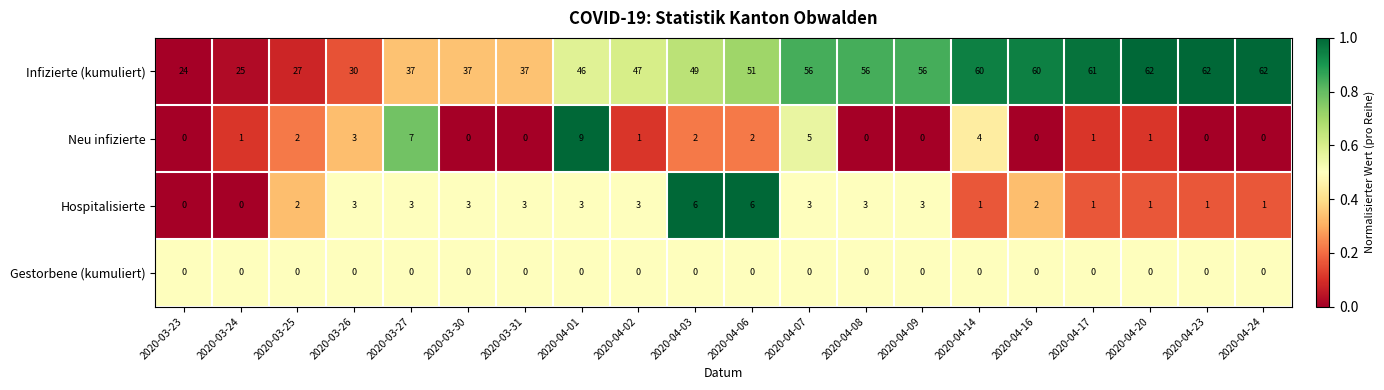

What is the total value across all series at 2020-04-23?

63